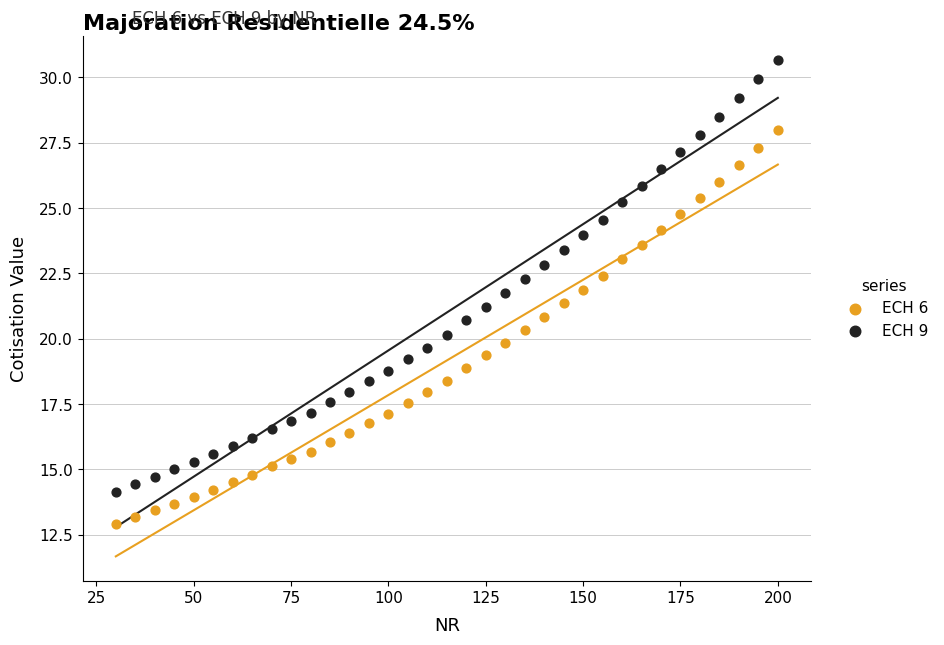

Across all data points, what is the range of X values (max minus min)?

170.0